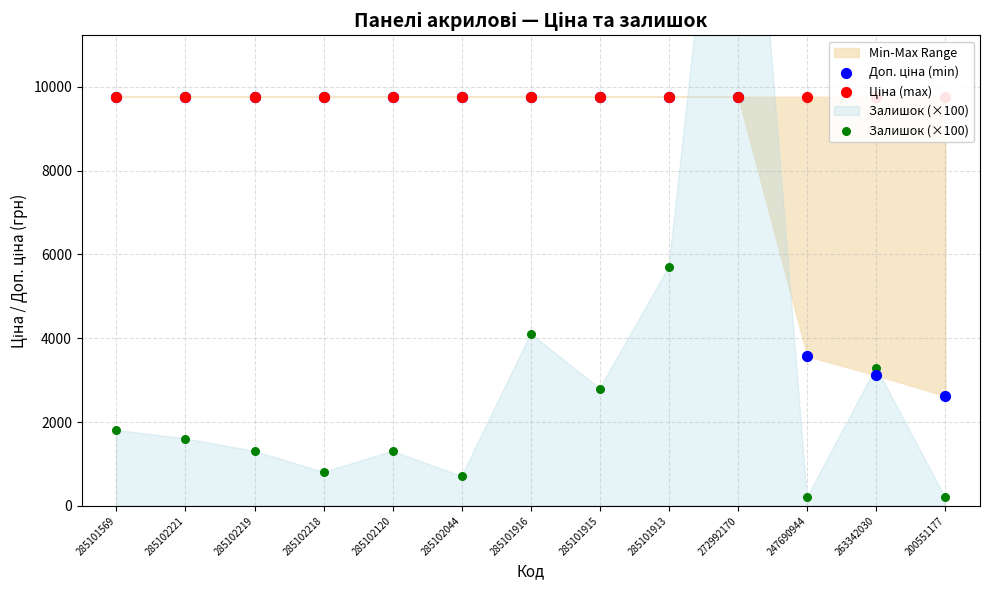

What are all the series names shown in the legend?

Доп. ціна (min), Ціна (max), Залишок (×100)